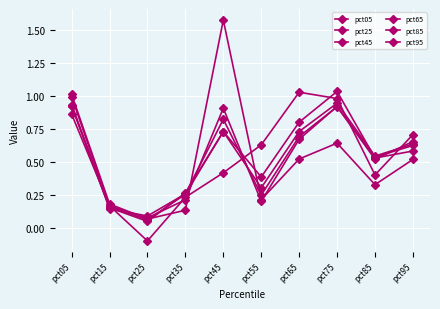

Does the chart have visible grid lines?

Yes